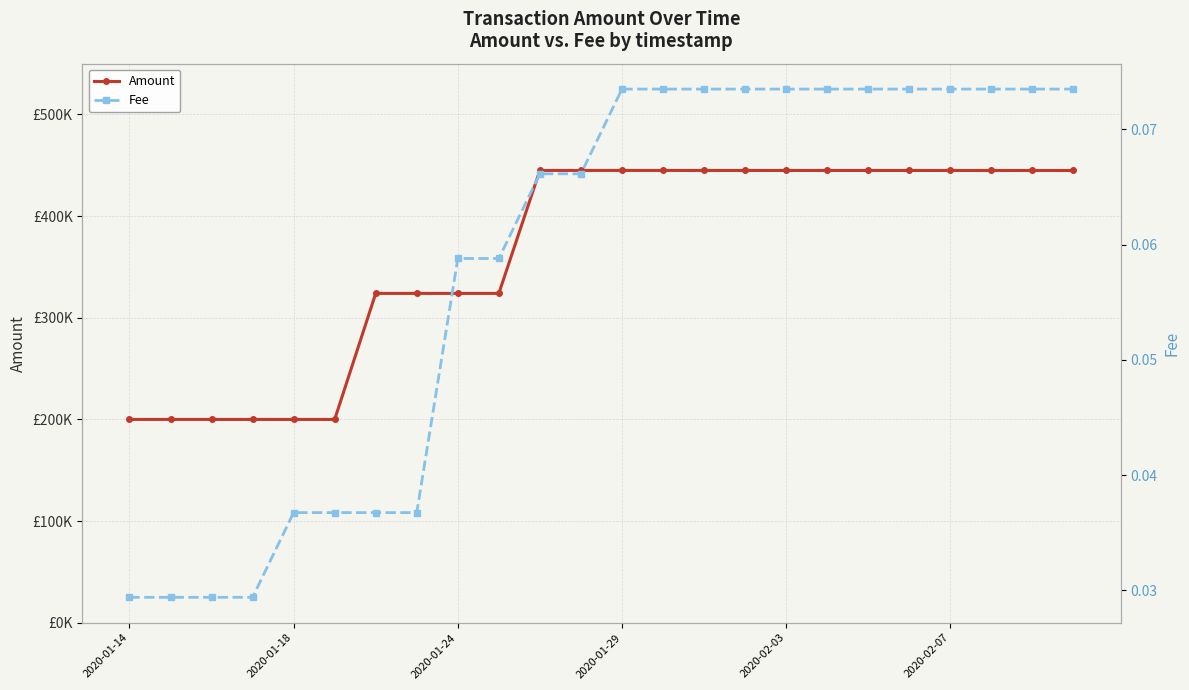

What position from the right is 19?

5